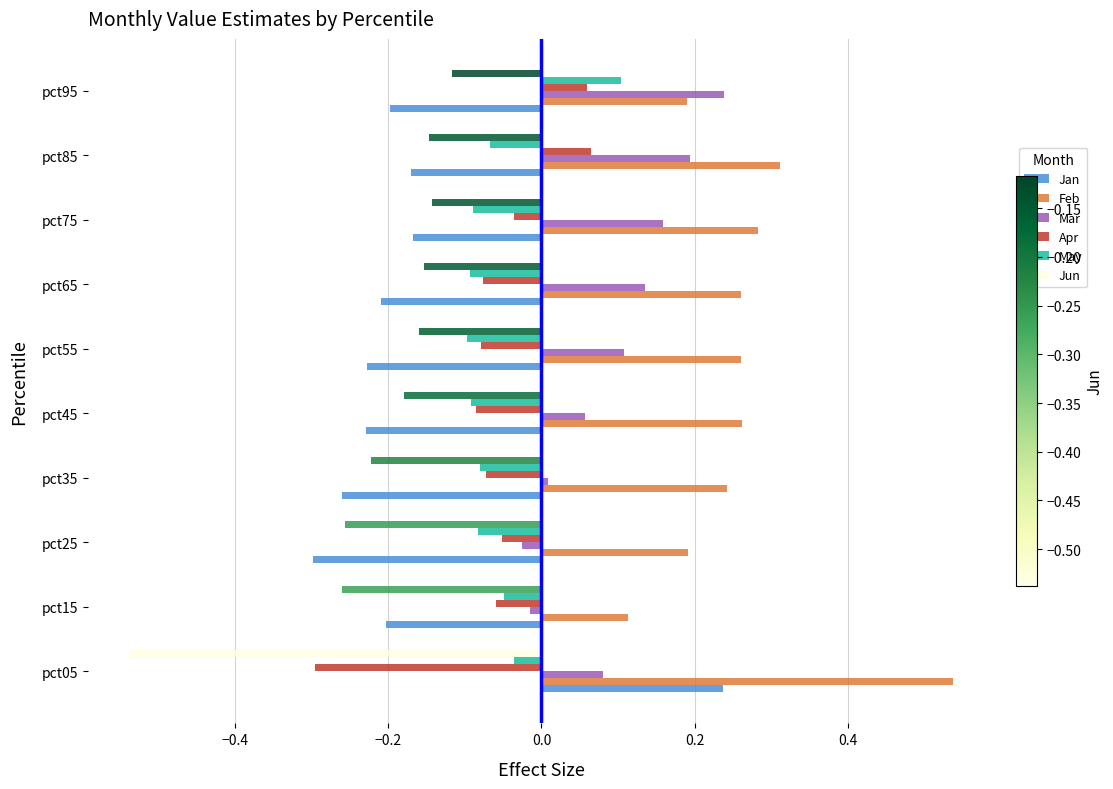

What is the difference between the maximum and minimum values in the Feb series?

0.4